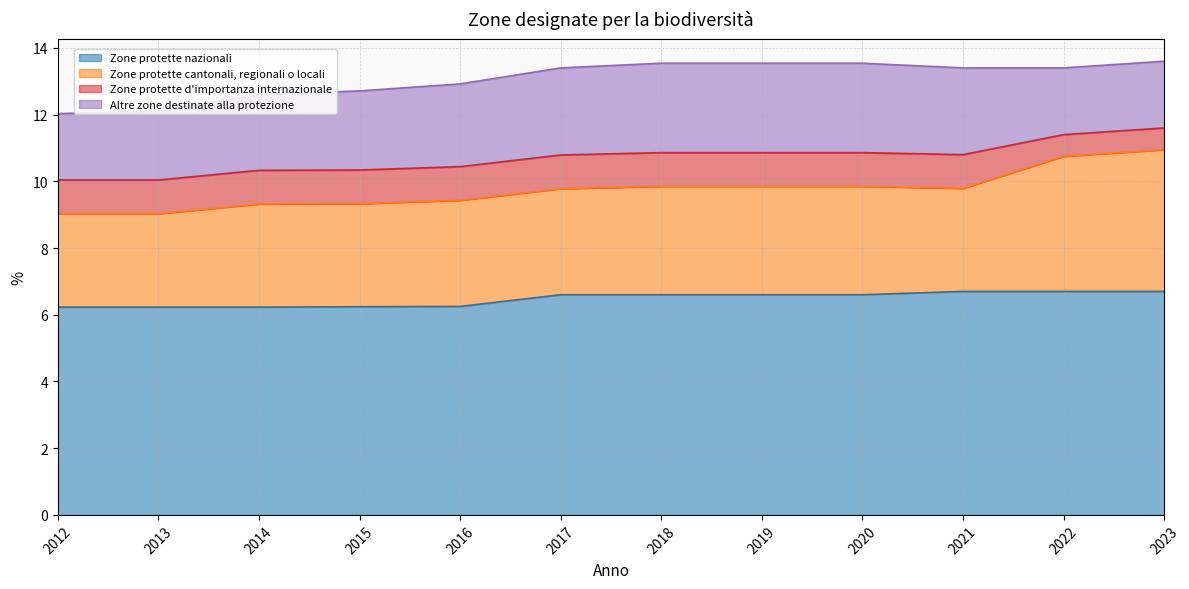

Does the chart display data point markers on the line(s)?

No